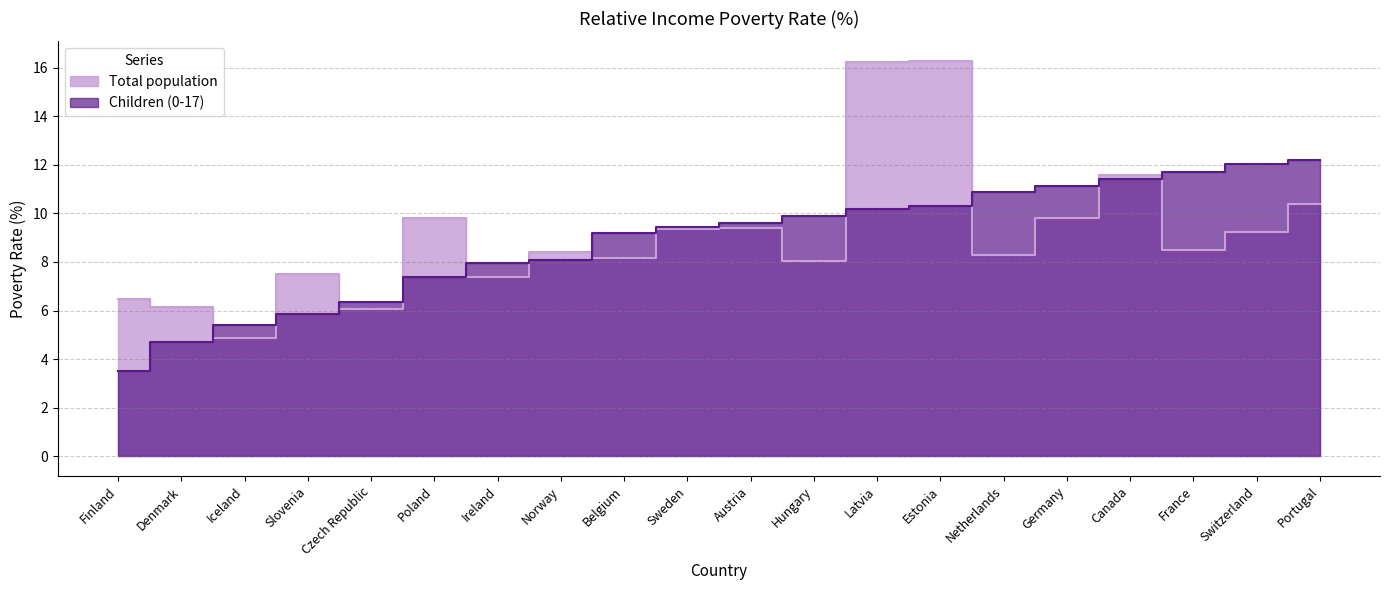

Which series changed the most between Denmark and Germany?

Children (0-17)